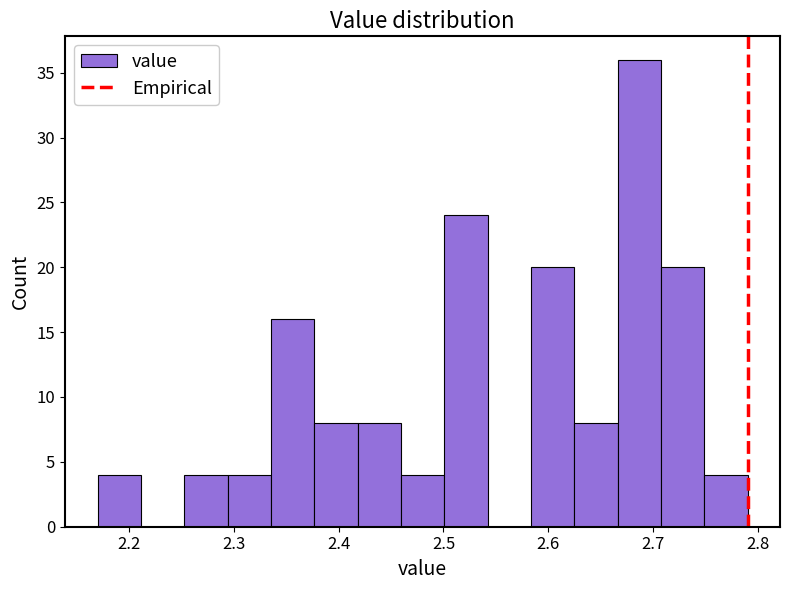

Which range on the x-axis has the tallest bar?

2.67 to 2.71